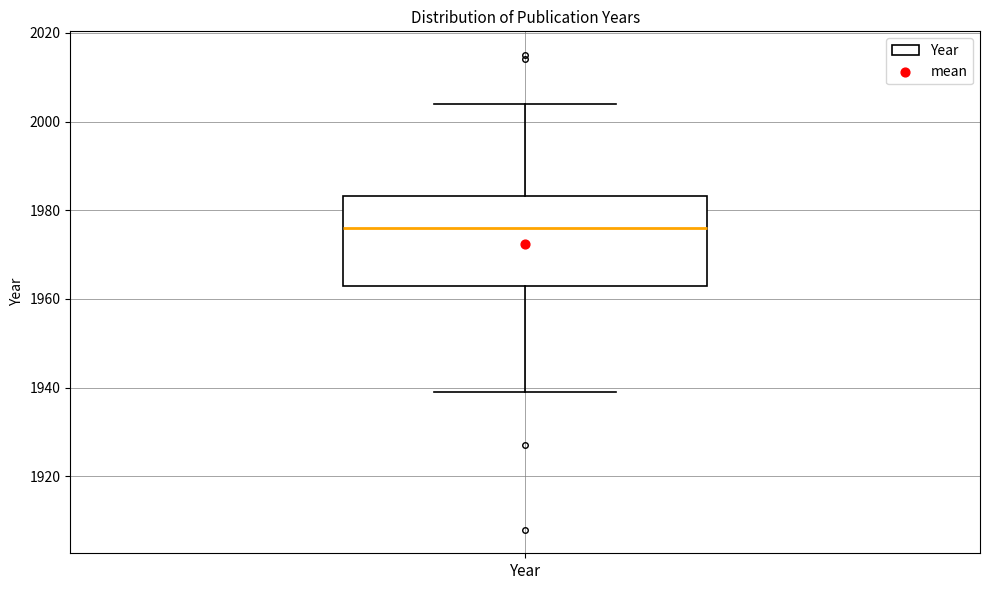

Where does the upper whisker of the box for Year end on the y-axis? The values are not printed on the chart, so give them approximately, as read against the axis.

2004